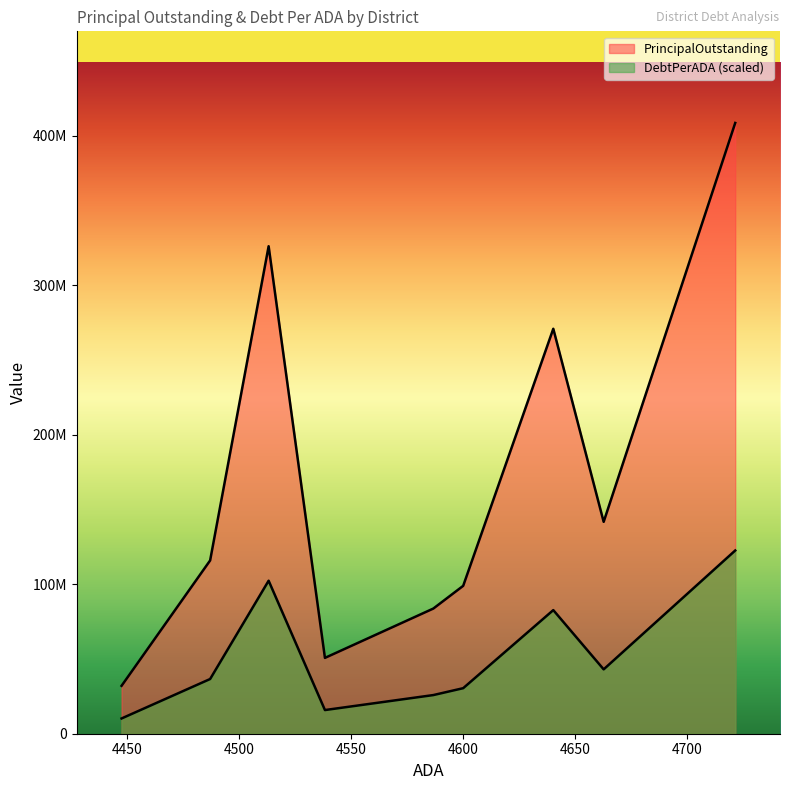

How many categories are shown in the chart?

9